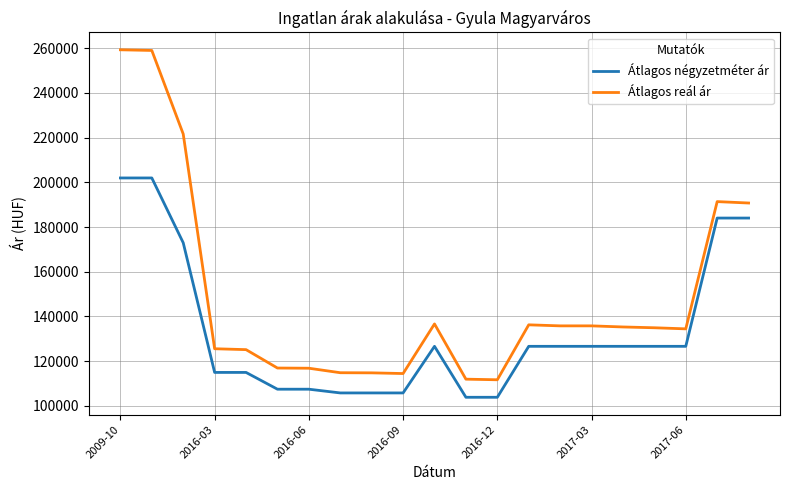

What is the maximum value shown in the chart?

259214